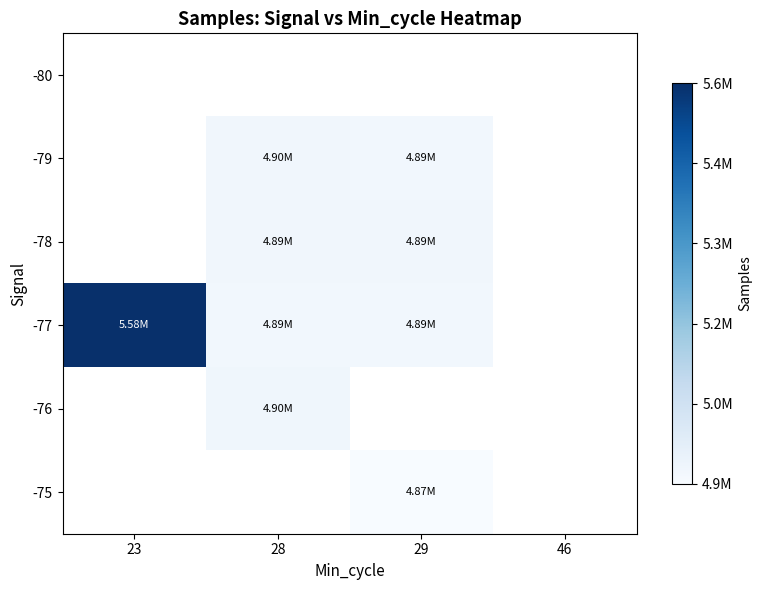

Between 46 and 23, which is larger?

23